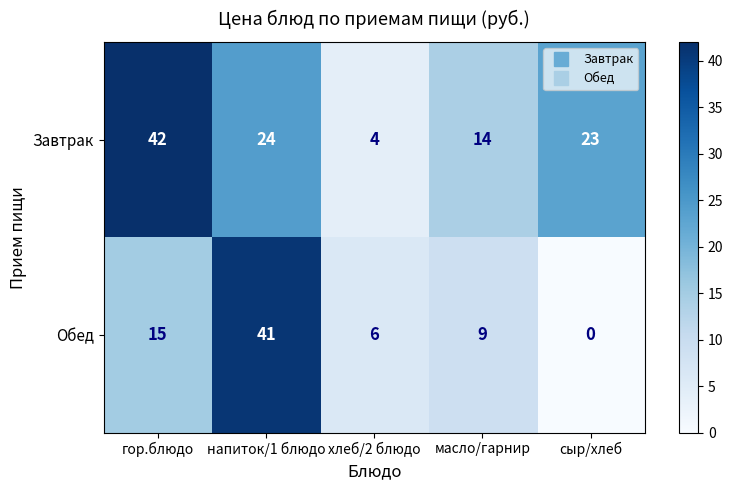

Reading right to left, extract all data points from this chart.

Завтрак: сыр/хлеб=23	масло/гарнир=14	хлеб/2 блюдо=4	напиток/1 блюдо=24	гор.блюдо=42
Обед: сыр/хлеб=0	масло/гарнир=9	хлеб/2 блюдо=6	напиток/1 блюдо=41	гор.блюдо=15